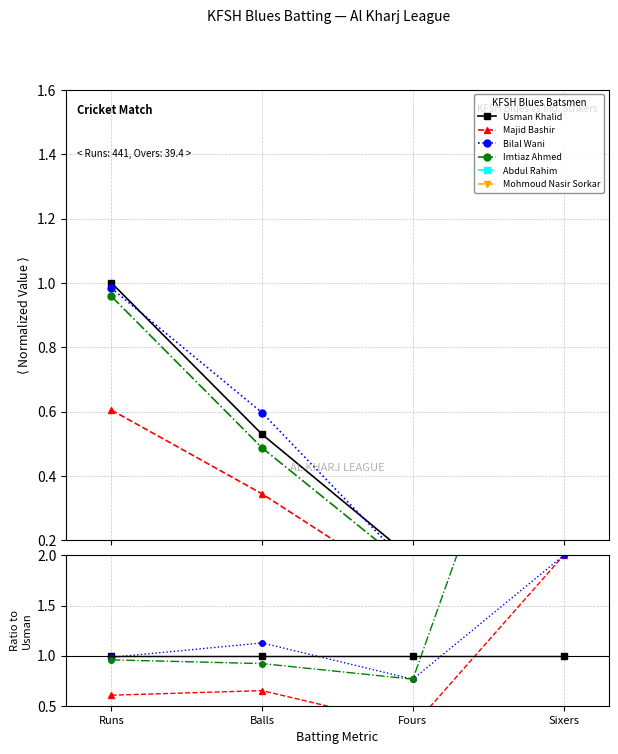

What is the value of the Imtiaz Ahmed point at the 1st from the left?

1.0